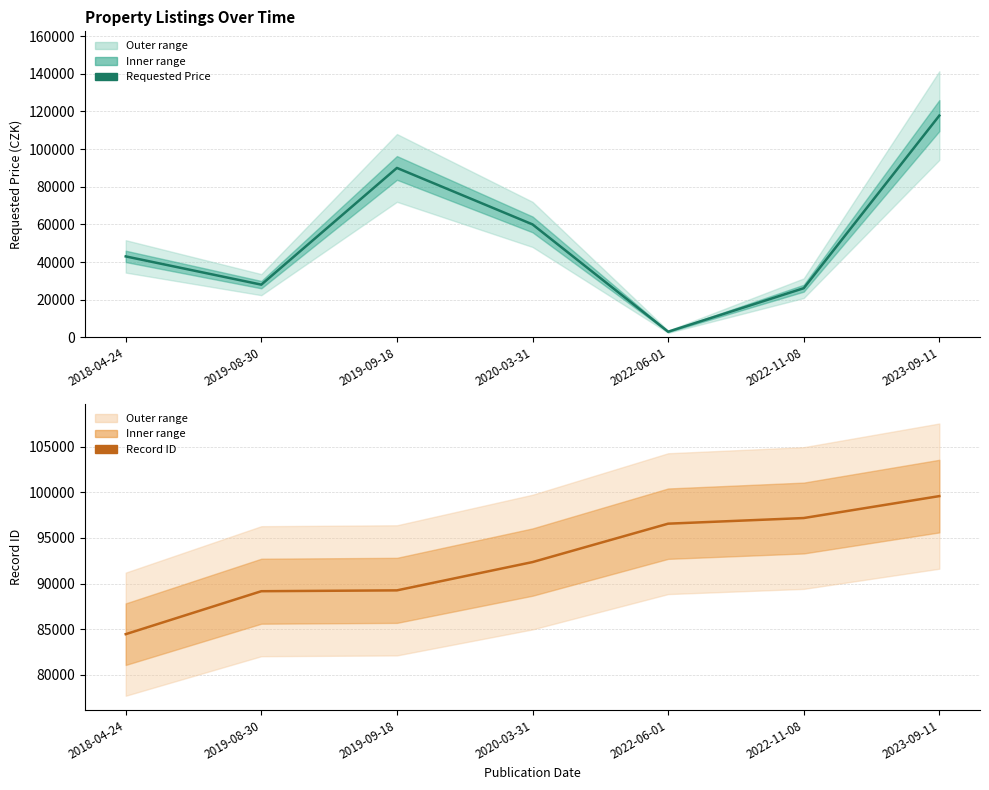

The value of ID_ZAZNAMU at 2019-09-18 is 89254. True or false?

True